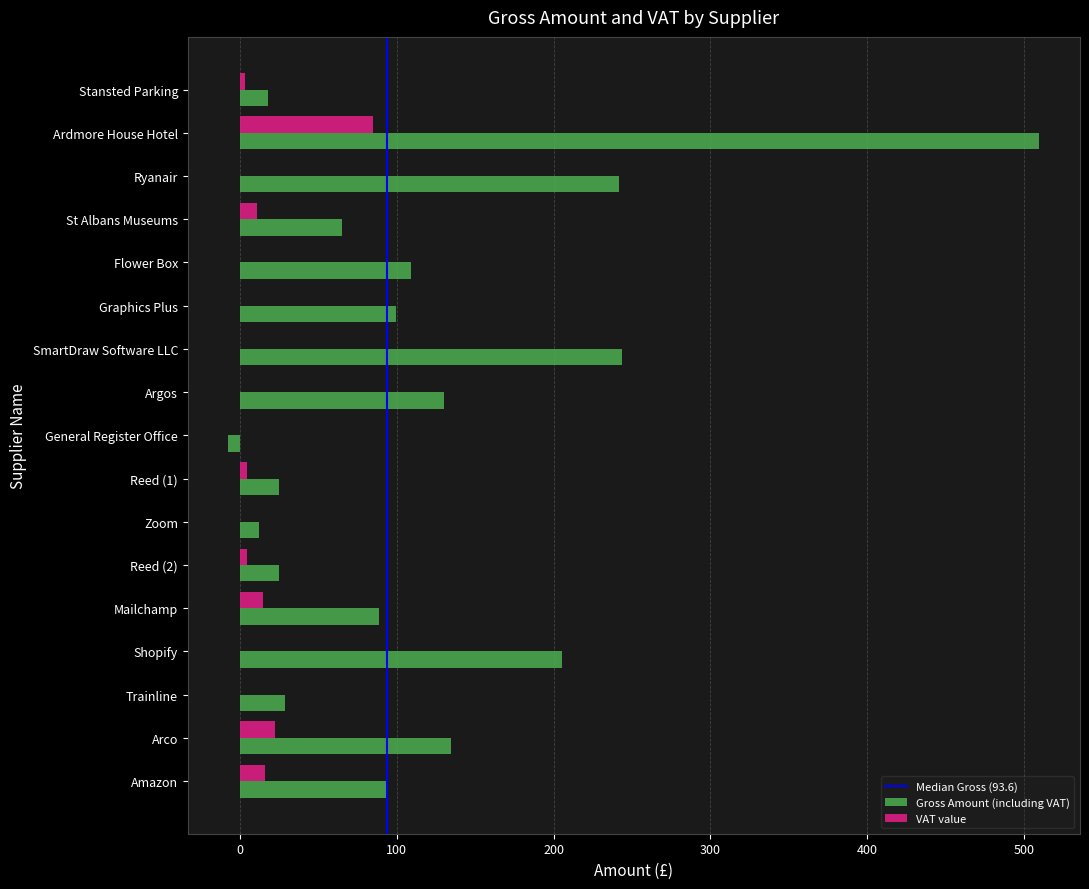

Which category has the highest value across all series?

Ardmore House Hotel